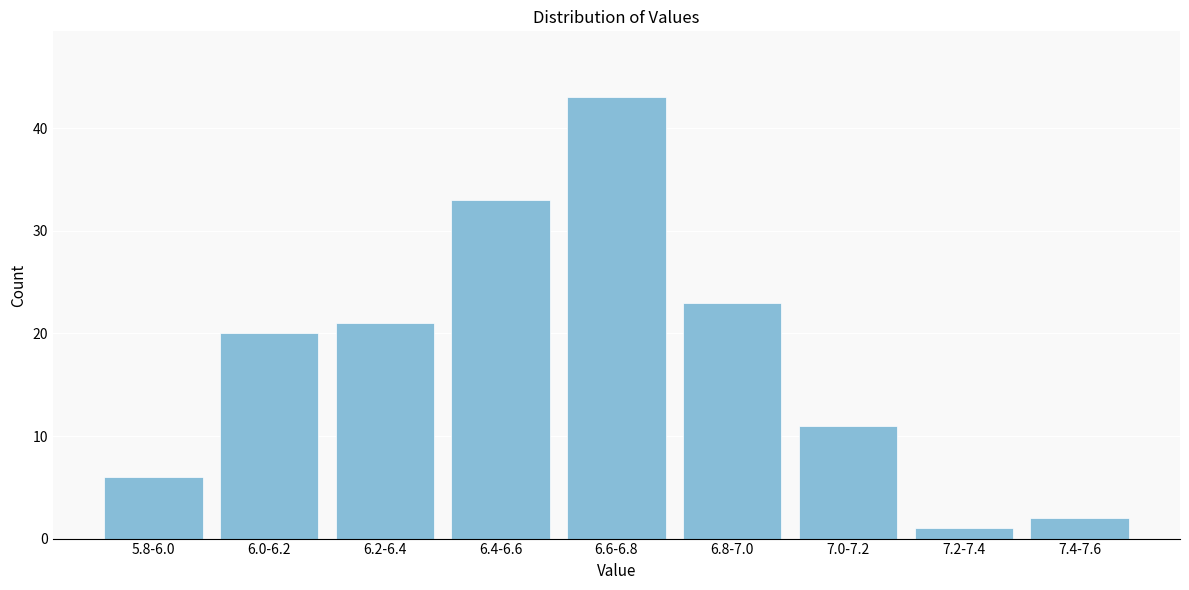

Reading left to right, list all the values displayed in this chart.

6	20	21	33	43	23	11	1	2